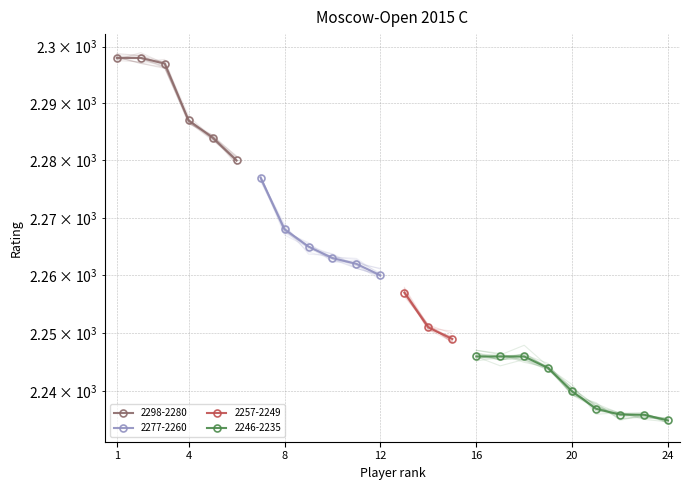

True or false: 2277-2260 and 2298-2280 cross at least once.

False